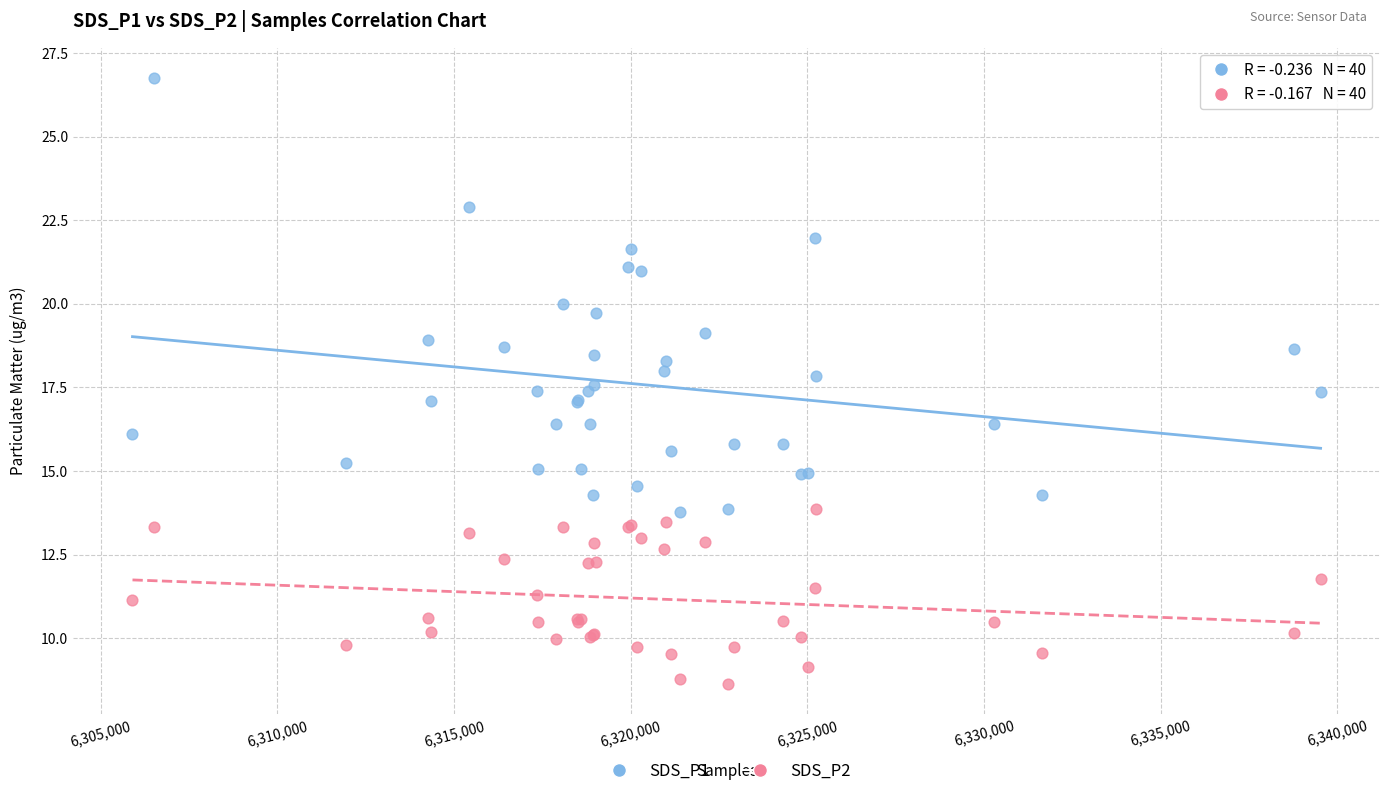

Which series contains the lowest Y value?

SDS_P2